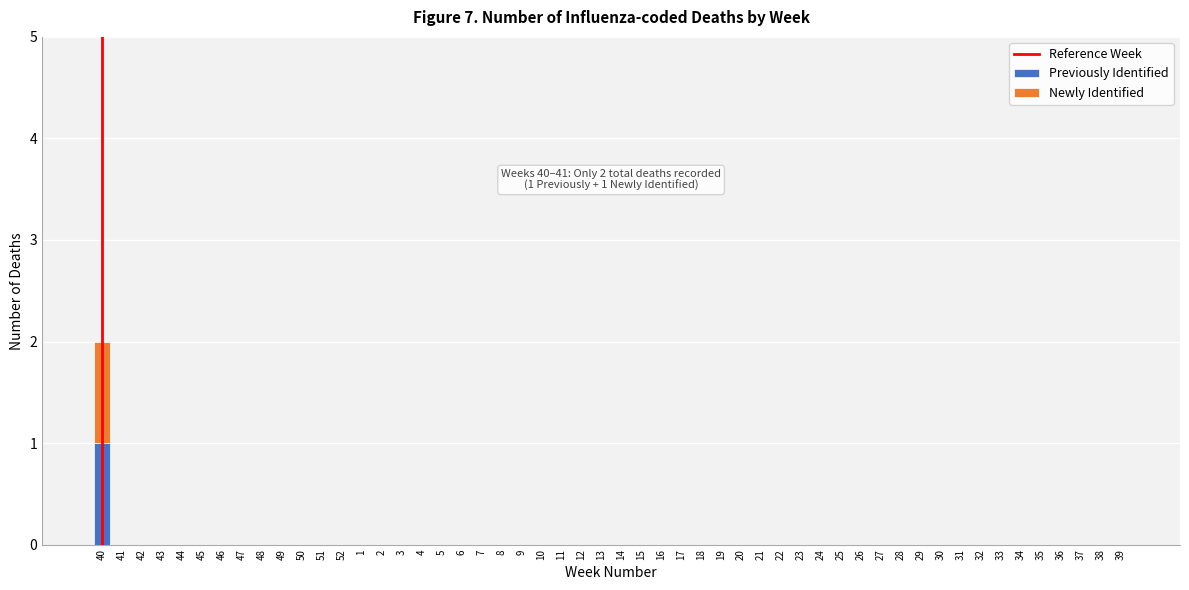

Is it true that Previously Identified equals 0 at 31?

True